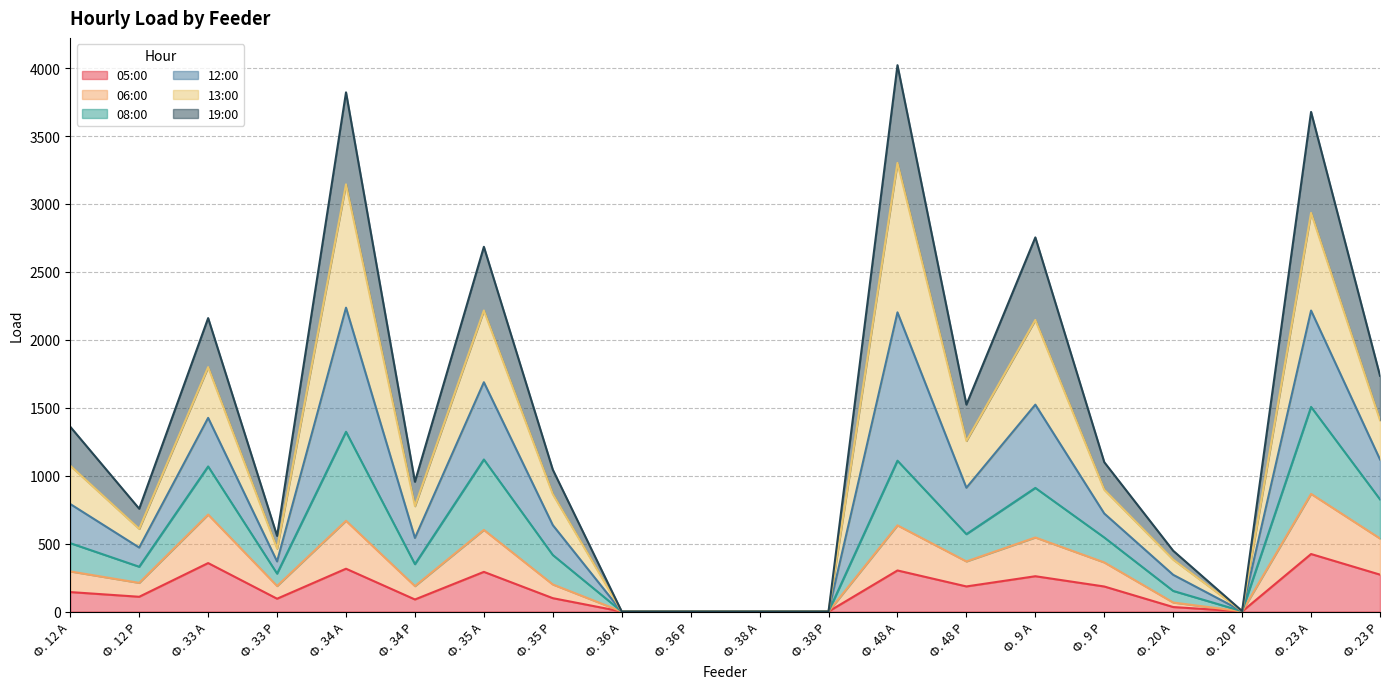

True or false: 19:00 and 08:00 intersect in this chart.

False